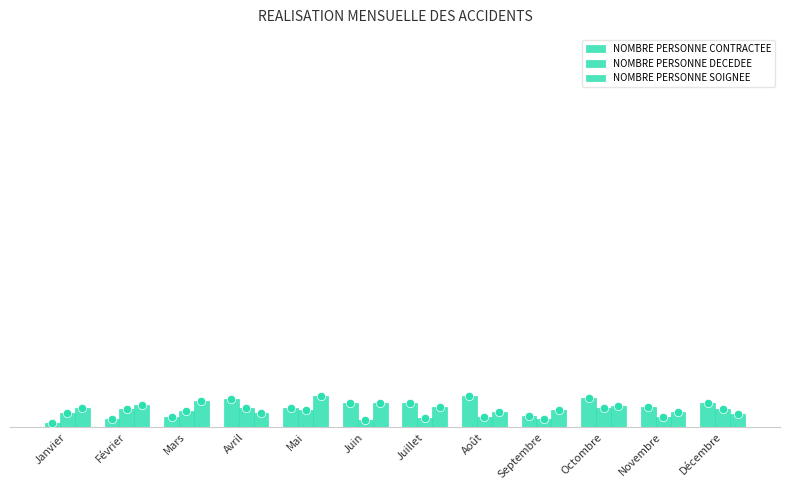

Reading left to right, what are all the values shown in this chart?

NOMBRE PERSONNE CONTRACTEE: Janvier=0.0	Février=0.0	Mars=0.0	Avril=0.1	Mai=0.0	Juin=0.1	Juillet=0.1	Août=0.1	Septembre=0.0	Octombre=0.1	Novembre=0.1	Décembre=0.1
NOMBRE PERSONNE DECEDEE: Janvier=0.0	Février=0.0	Mars=0.0	Avril=0.0	Mai=0.0	Juin=0.0	Juillet=0.0	Août=0.0	Septembre=0.0	Octombre=0.1	Novembre=0.0	Décembre=0.0
NOMBRE PERSONNE SOIGNEE: Janvier=0.0	Février=0.1	Mars=0.1	Avril=0.0	Mai=0.1	Juin=0.1	Juillet=0.1	Août=0.0	Septembre=0.0	Octombre=0.1	Novembre=0.0	Décembre=0.0